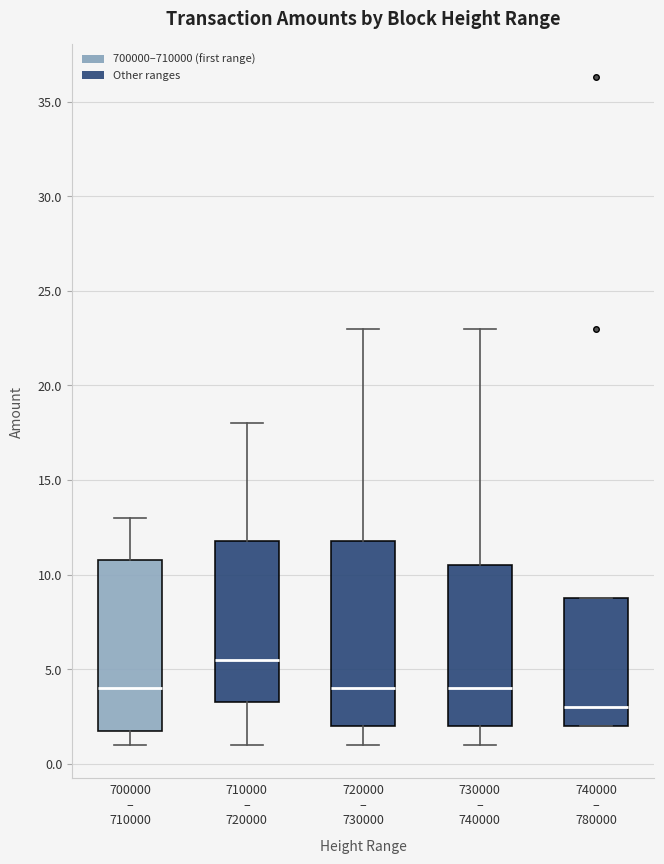

Comparing the boxes themselves (not the whiskers), which one is the tallest?

720000 – 730000